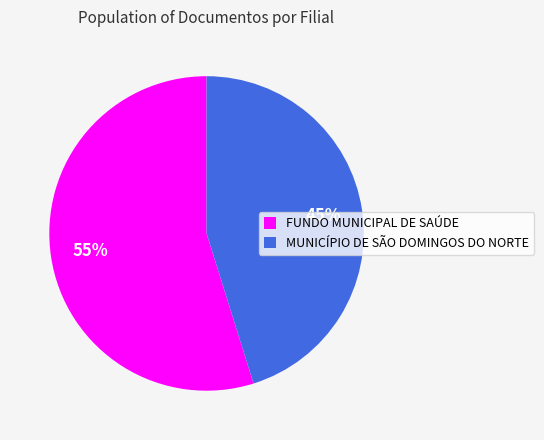

To the nearest percent, what is the difference between the MUNICÍPIO DE SÃO DOMINGOS DO NORTE and FUNDO MUNICIPAL DE SAÚDE slice percentages?

10%